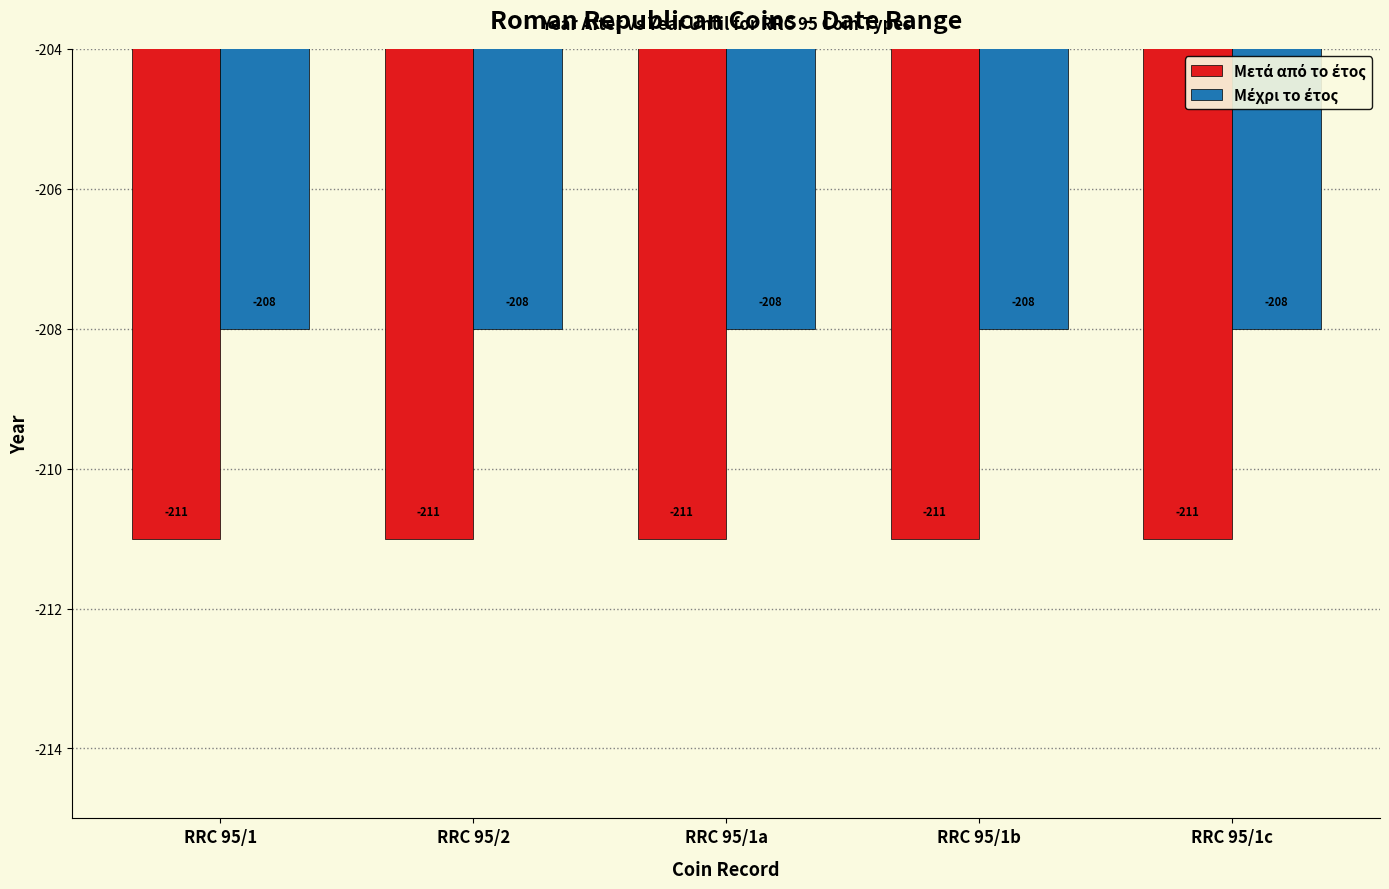

What is the minimum value shown in the chart?

-211